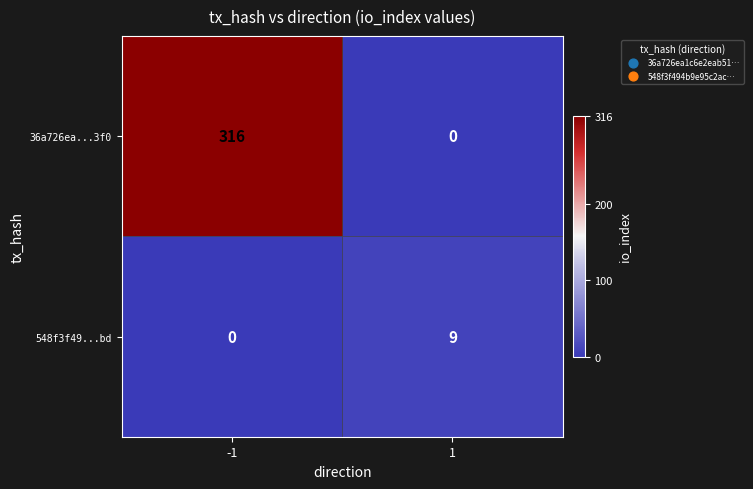

The value of 548f3f49...bd at -1 is -3. True or false?

False